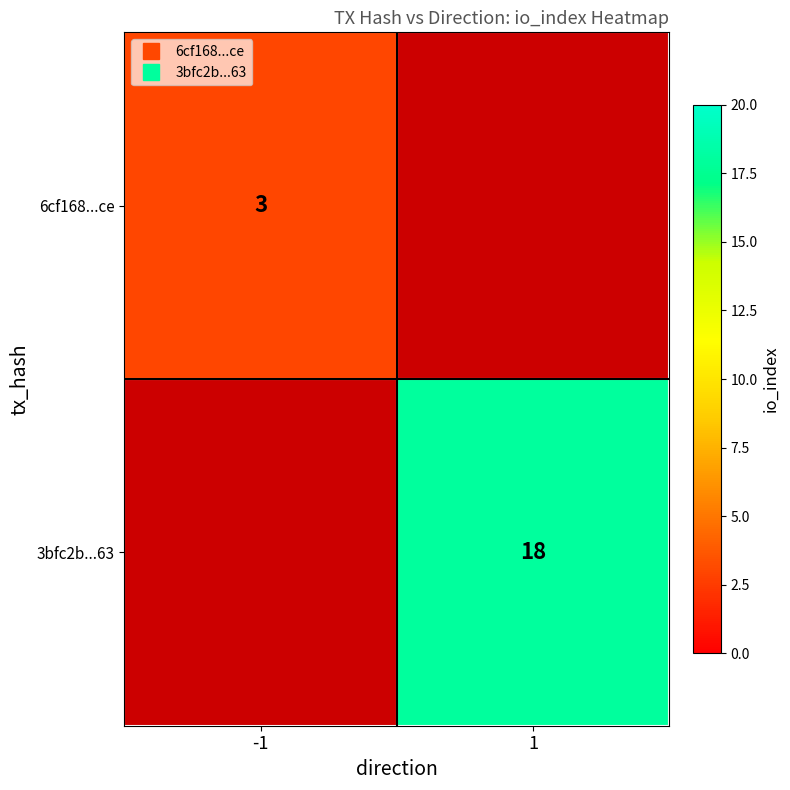

What is the maximum value for 6cf168...ce?

3.0